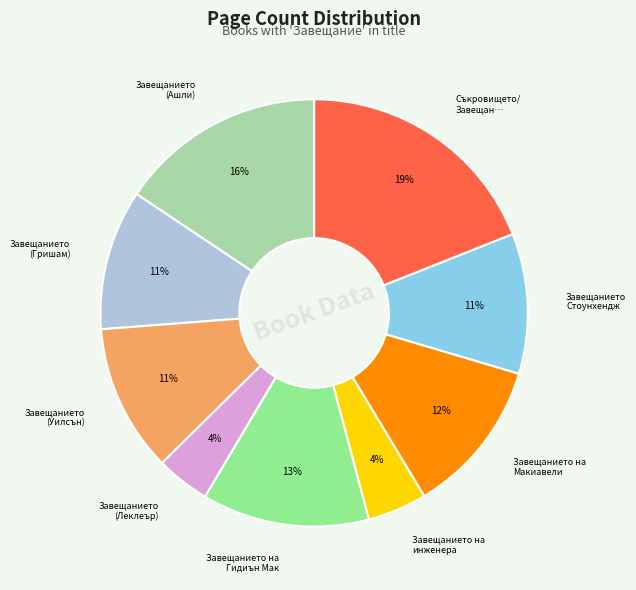

To the nearest percent, what is the difference between the largest and smallest slice percentages?

15%